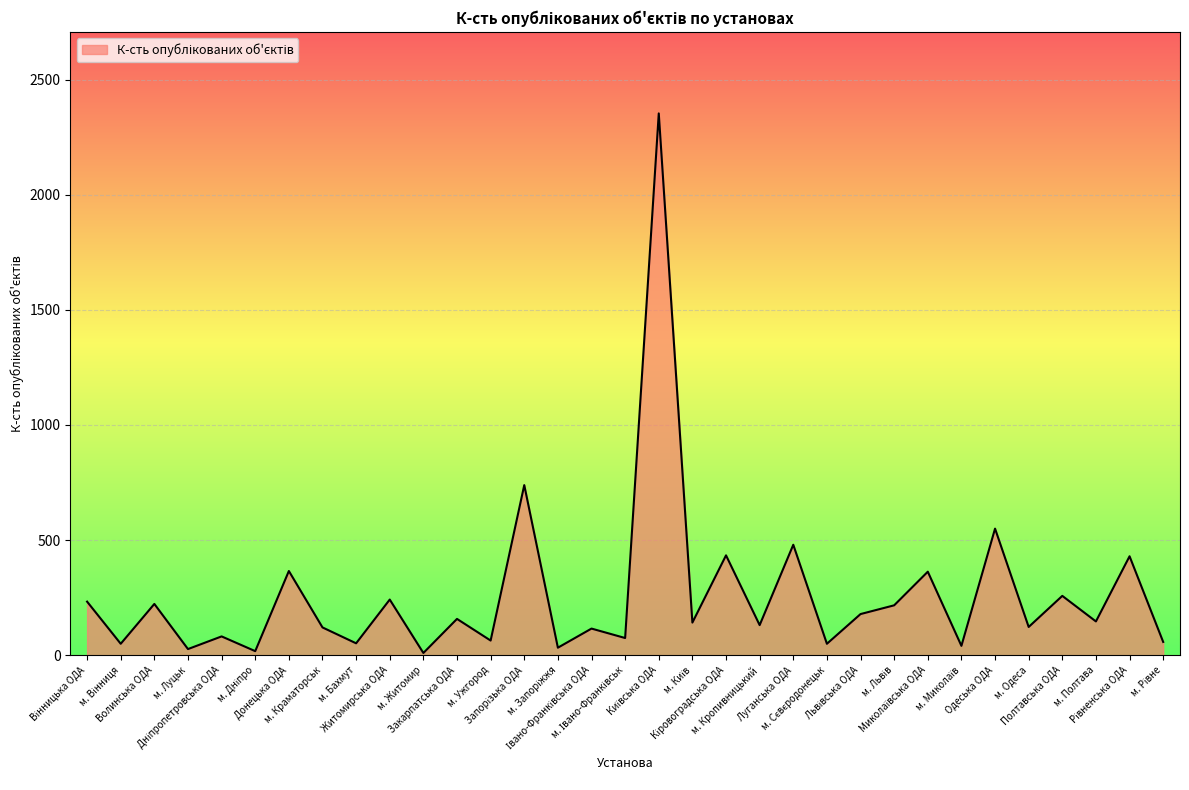

What is the difference between the maximum and minimum values?

2343